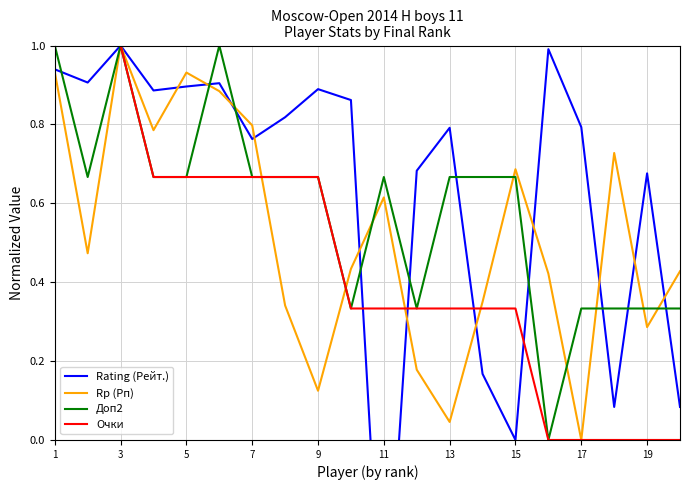

The value of Очки at 9 is 1.0. True or false?

False